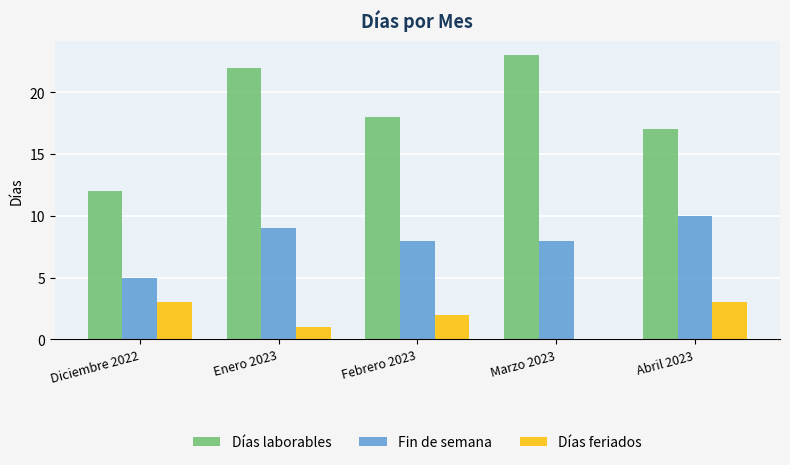

Is the value of Días feriados at Abril 2023 greater than the value of Días laborables at Febrero 2023?

No